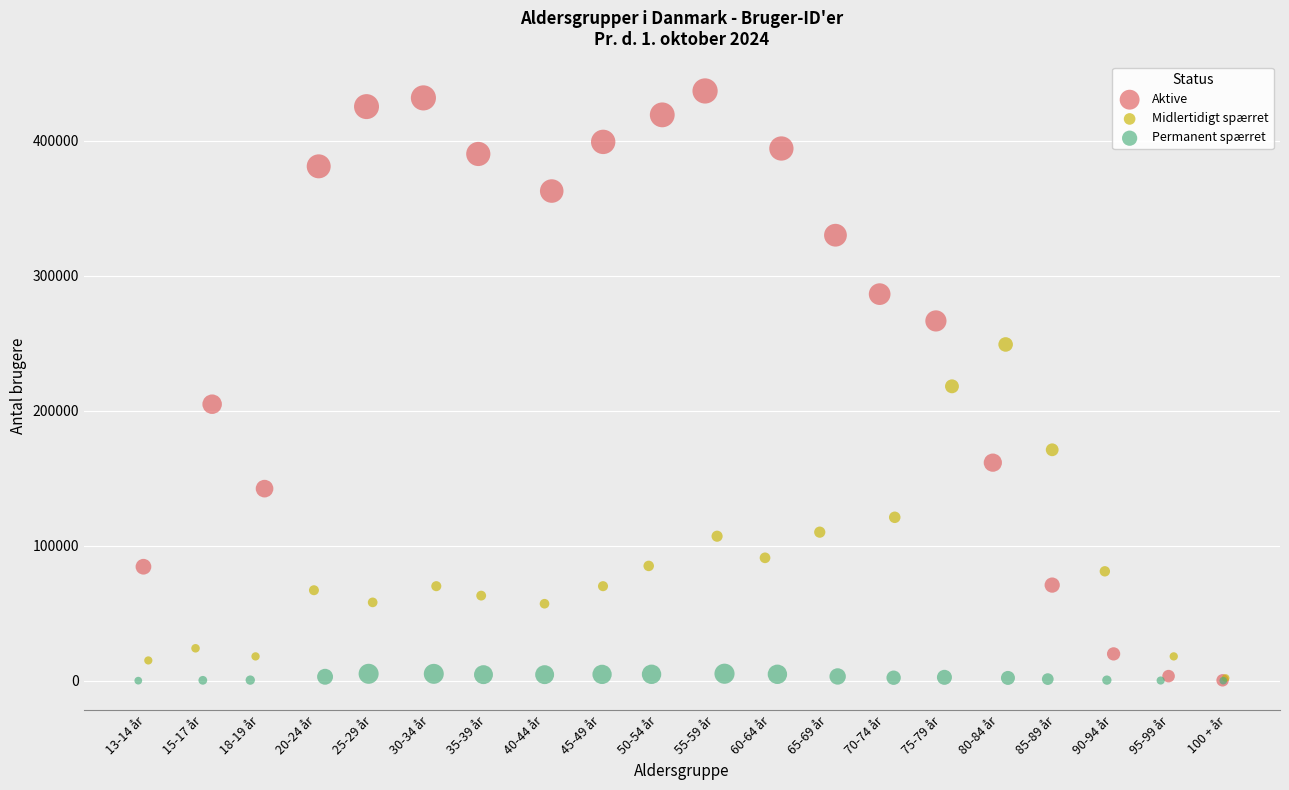

What are all the series names shown in the legend?

Aktive, Midlertidigt spærret, Permanent spærret